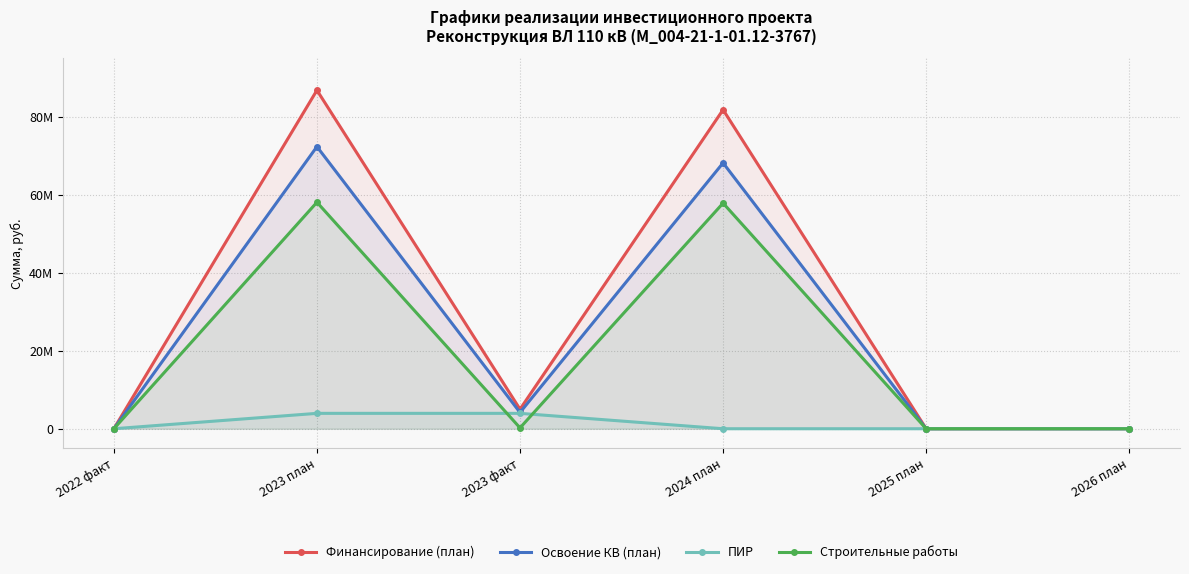

Where do ПИР and Строительные работы first cross each other?

2023 план and 2023 факт